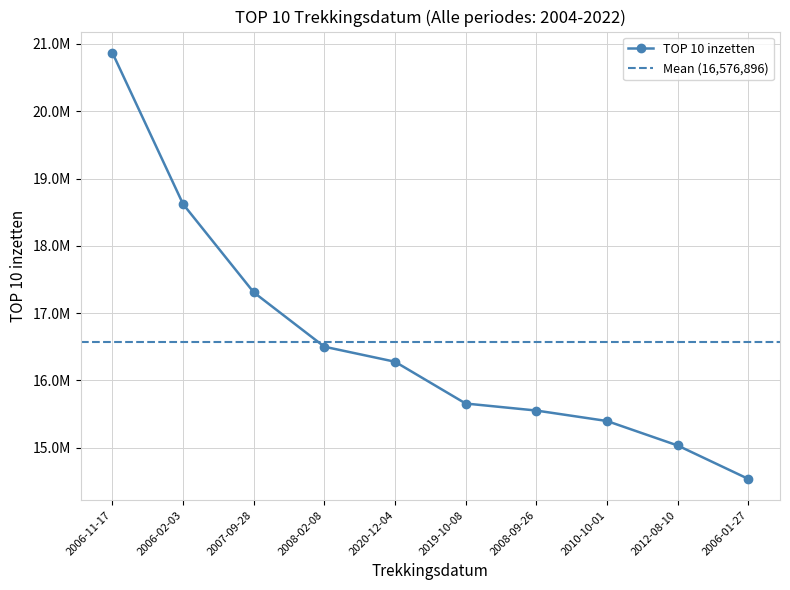

What value does the data have at 2008-02-08, to the nearest 10?

16501730